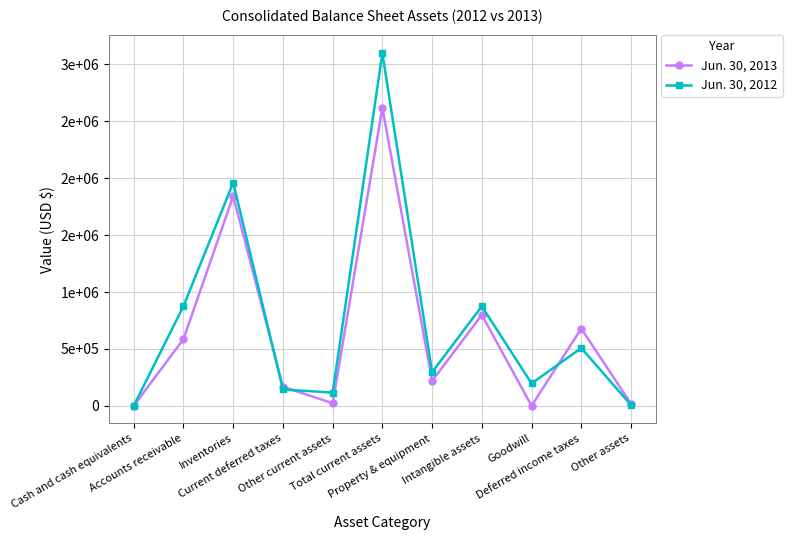

List the series in order of their peak value, highest first.

Jun. 30, 2012, Jun. 30, 2013